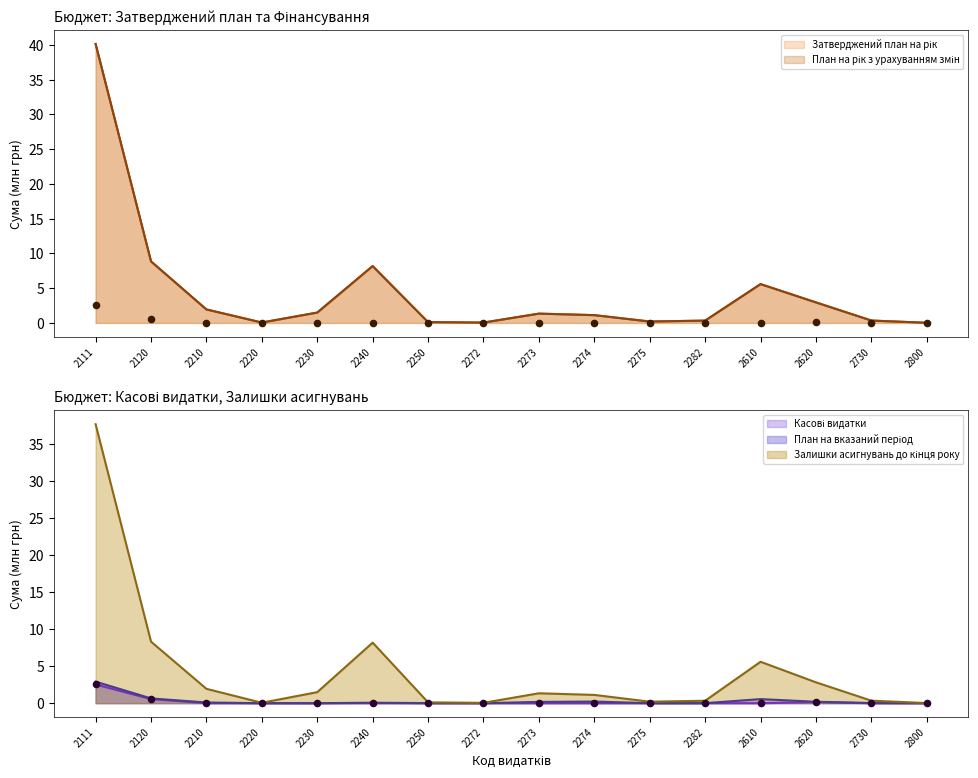

Which series has the largest total across all categories?

Затверджений план на рік